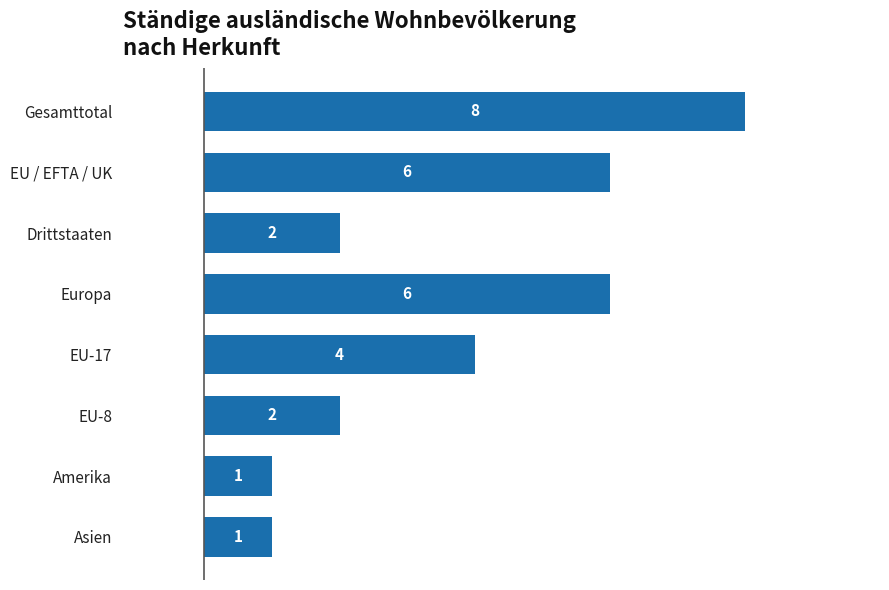

Is it true that the value at Drittstaaten is 2?

True